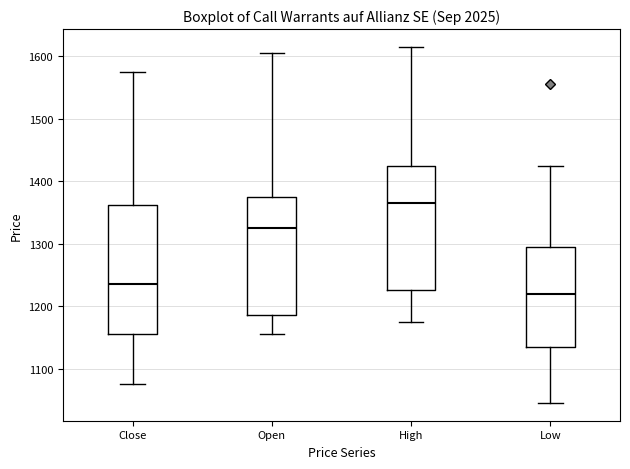

Reading left to right, read every box against the y-axis: the position of its median line, the range the box covers, and the ends of its whiskers. The values are not printed on the chart, so give them approximately, as read against the axis.

Close: median 1240, box 1160 to 1360, whiskers 1080 to 1580
Open: median 1330, box 1190 to 1380, whiskers 1160 to 1610
High: median 1370, box 1230 to 1430, whiskers 1180 to 1620
Low: median 1220, box 1140 to 1300, whiskers 1050 to 1430